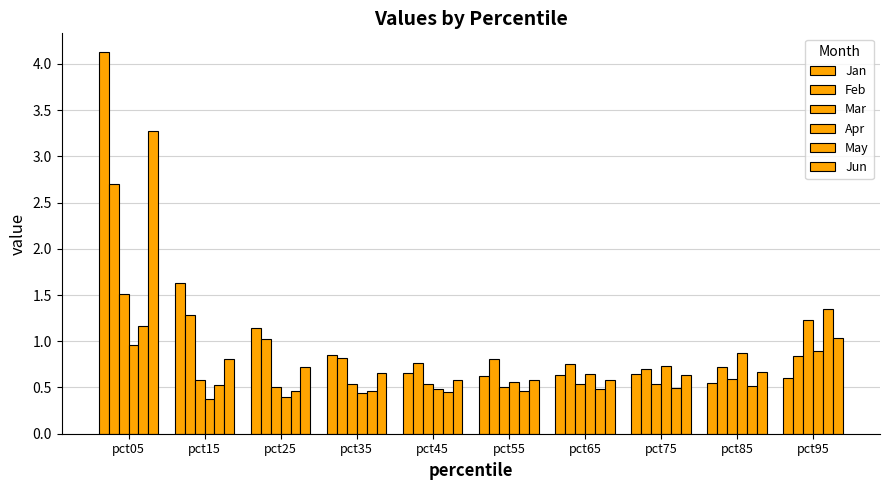

List the series in order of their peak value, lowest first.

Apr, May, Mar, Feb, Jun, Jan